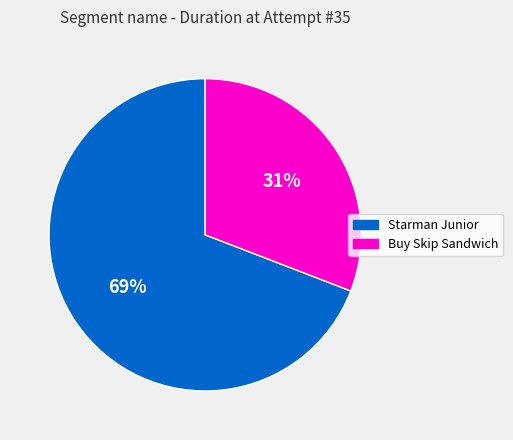

To the nearest percent, what is the combined percentage of Starman Junior and Buy Skip Sandwich?

100%